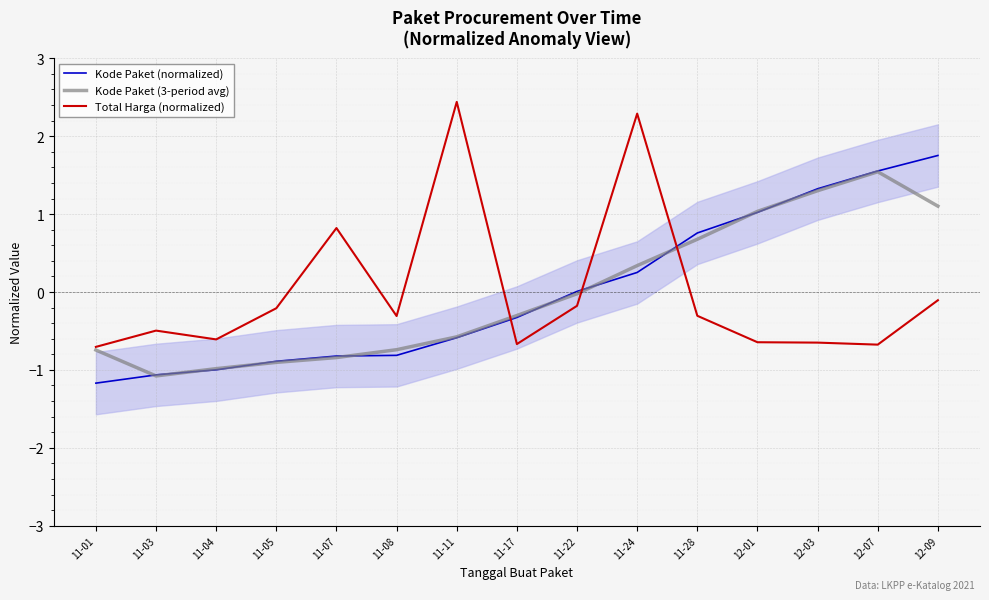

At which category is the sum across all series the highest?

11-24